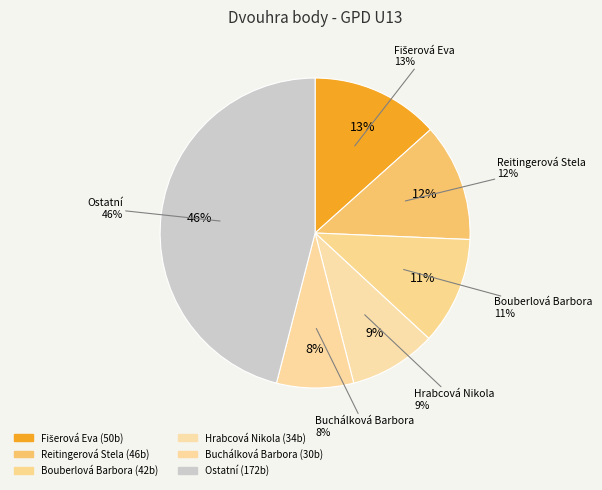

True or false: Hulcová Jolana accounts for 22% of the total.

False